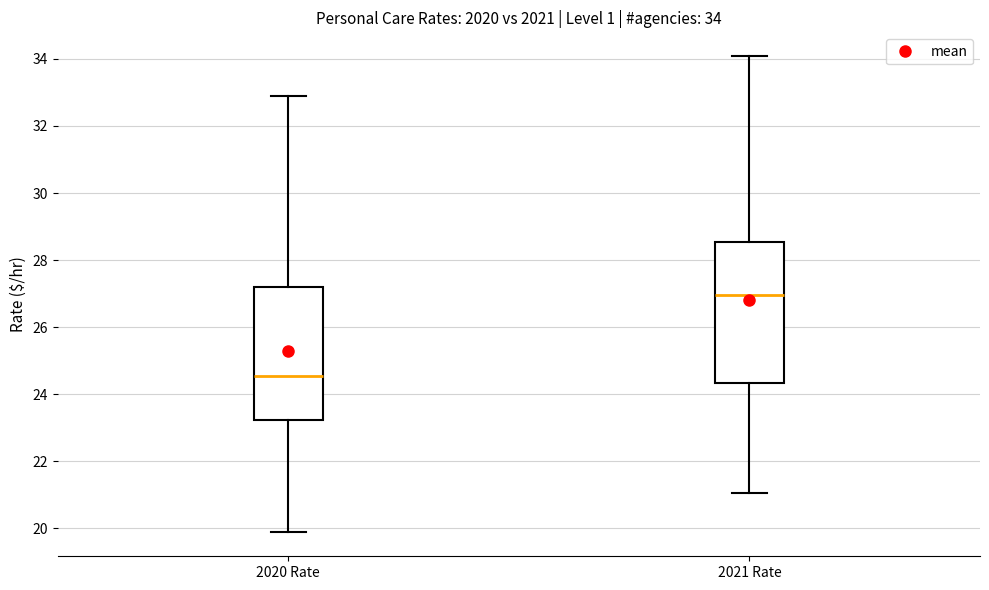

Comparing the boxes themselves (not the whiskers), which one is the tallest?

2021 Rate